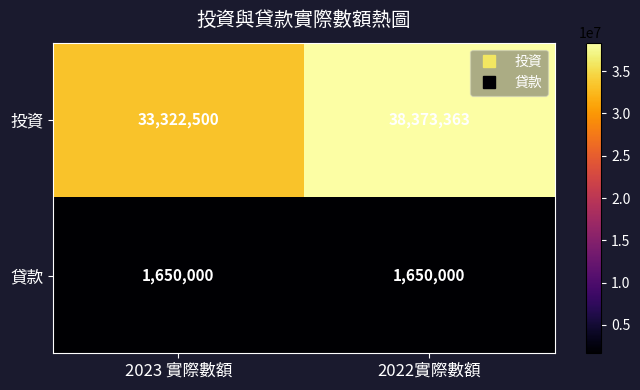

Read the 貸款 value at 2023 實際數額.

1650000